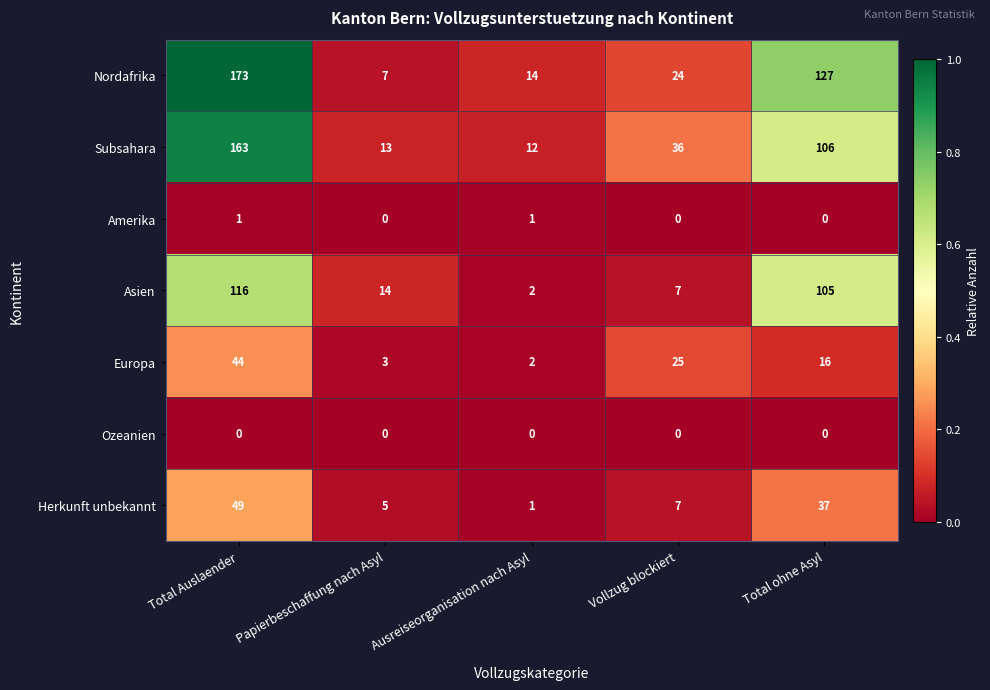

Which series has the largest range (max minus min)?

Nordafrika